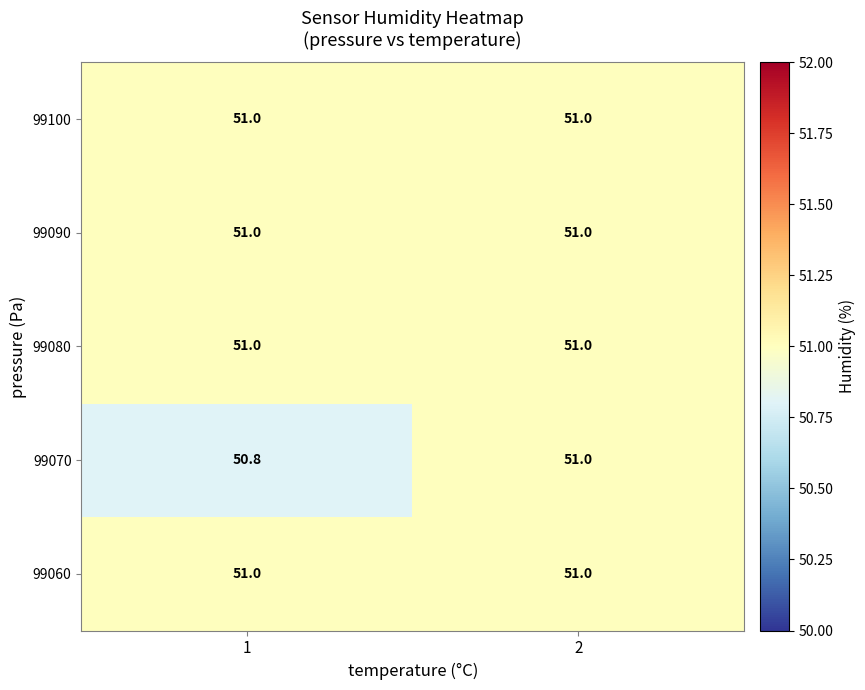

What value does the 99060 series have at 2?

51.0